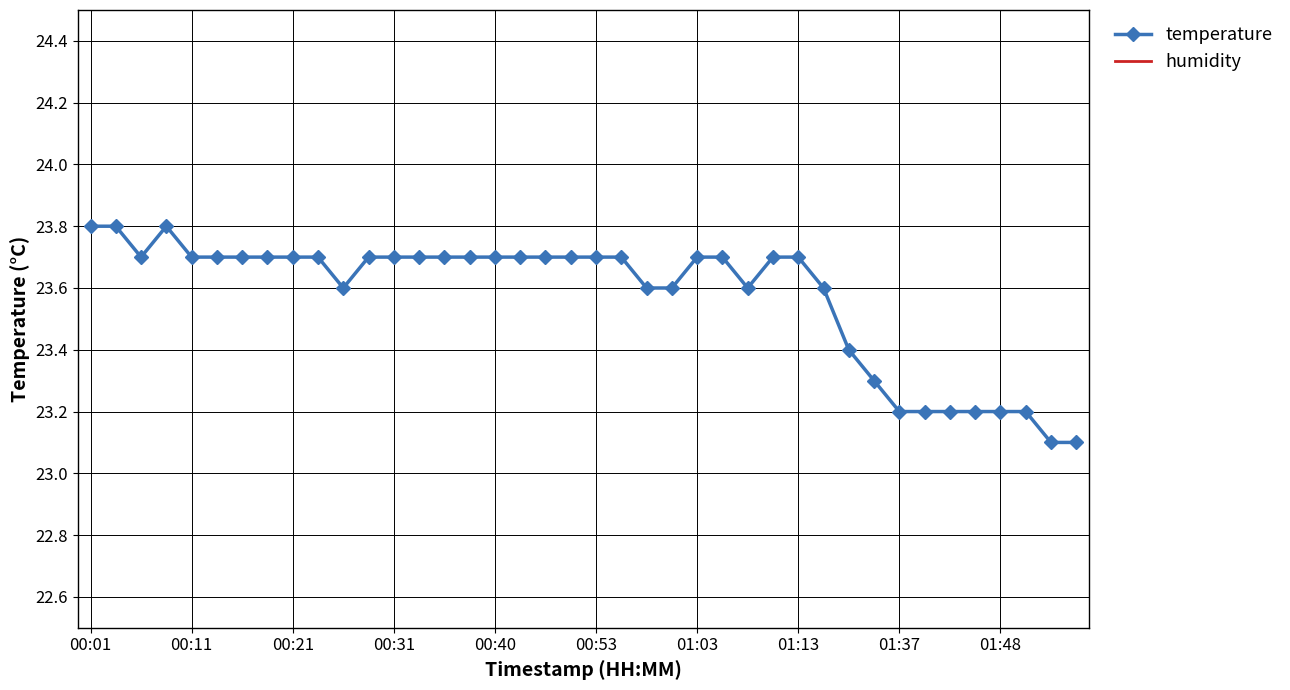

The temperature series shows 23.7 at 00:40. True or false?

True